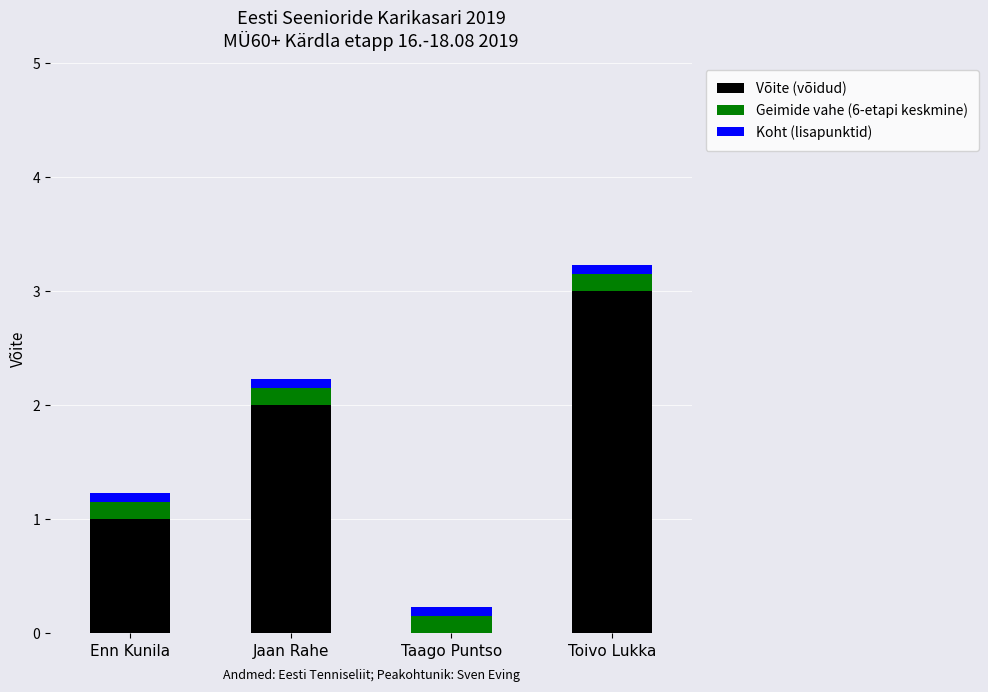

Are the bars grouped side by side (vs. stacked)?

No